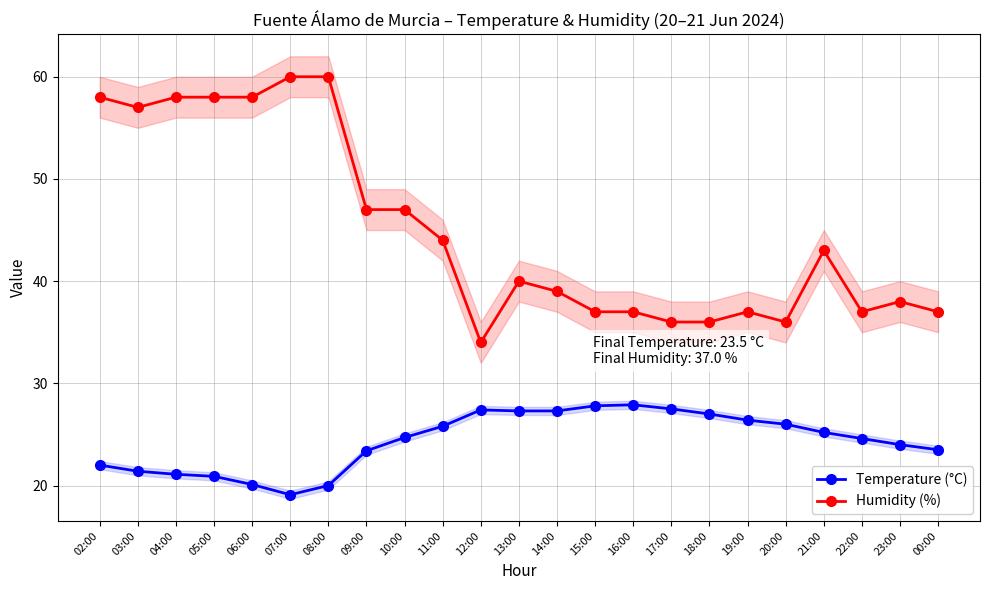

What is the sum of all Humidity (%) values?

1034.0